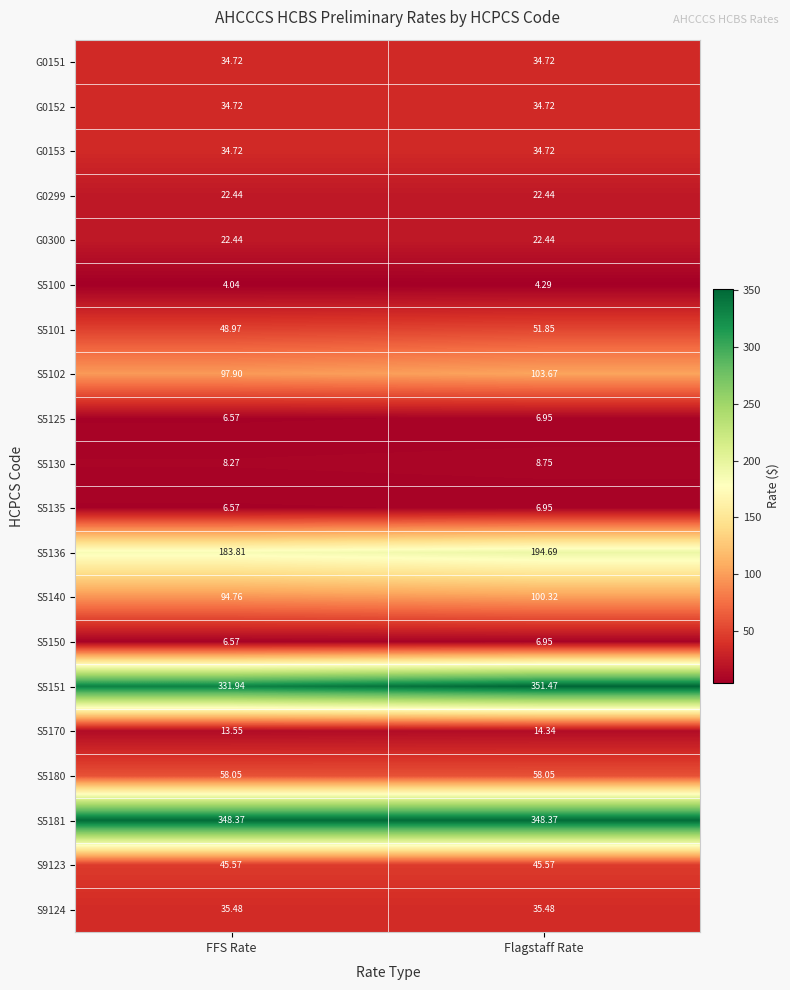

Which category has the highest value in the S5125 series?

Flagstaff Rate